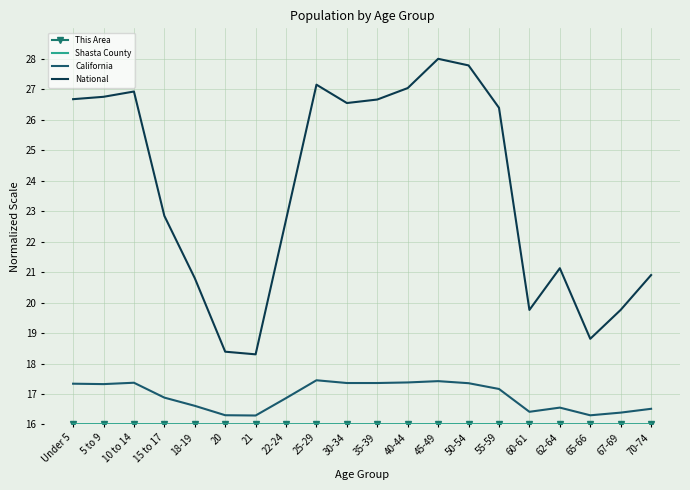

Between 5 to 9 and 18-19, which series saw the biggest shift?

National